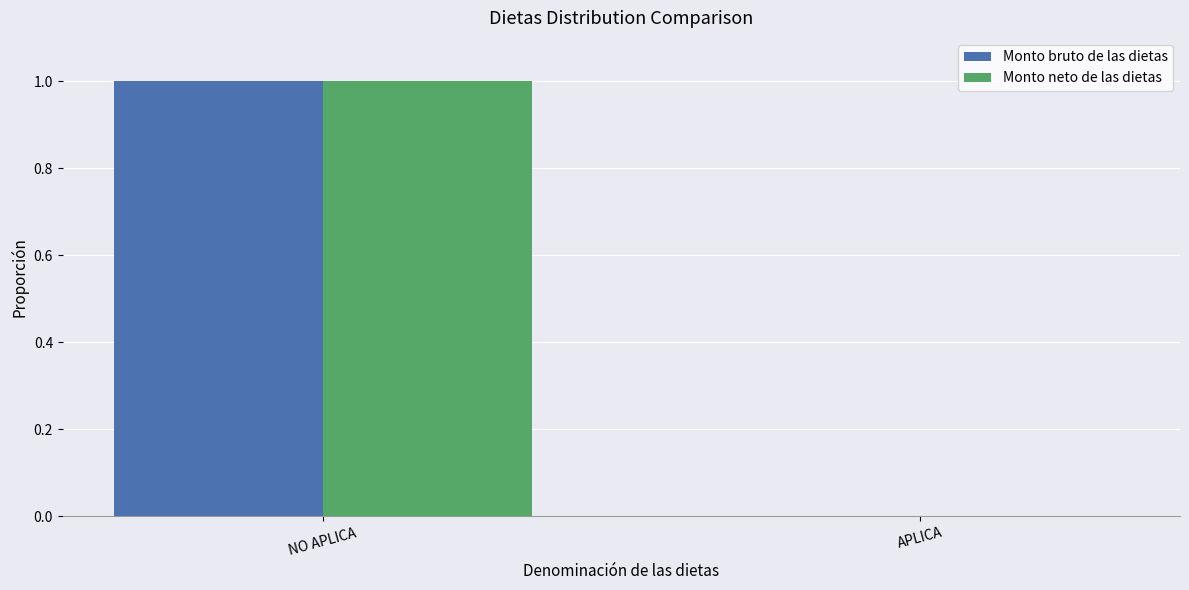

Count the Monto bruto de las dietas values in the range 0 to 1.

2